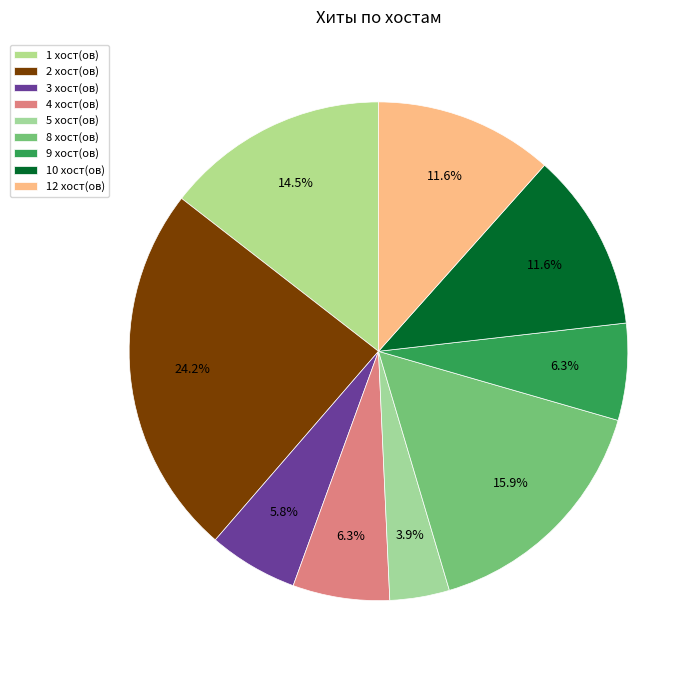

To the nearest percent, what is the difference between the largest and smallest slice percentages?

20%